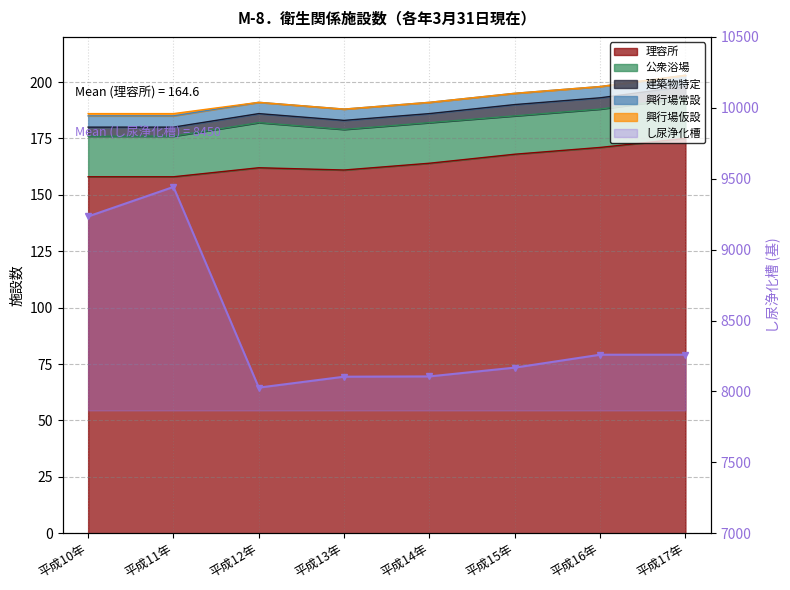

Reading left to right, list all the values displayed in this chart.

平成10年=9234	平成11年=9442	平成12年=8027	平成13年=8104	平成14年=8106	平成15年=8168	平成16年=8259	平成17年=8259